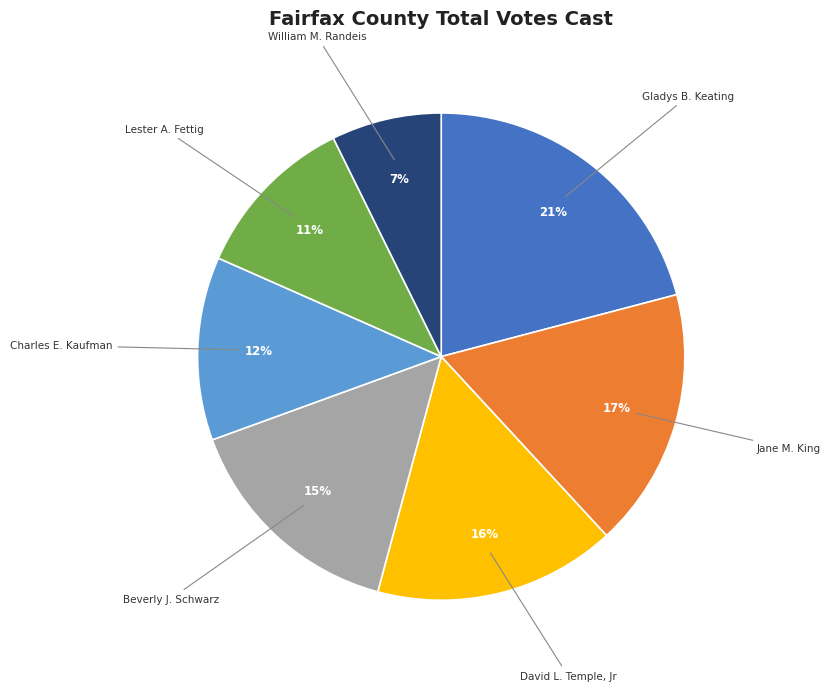

Is William M. Randeis the majority of the pie?

No